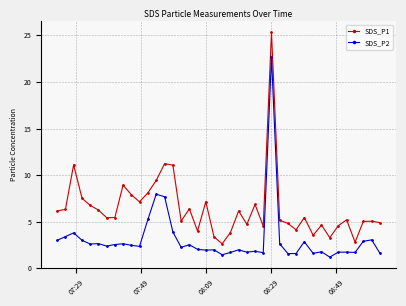

Which series has the largest total across all categories?

SDS_P1